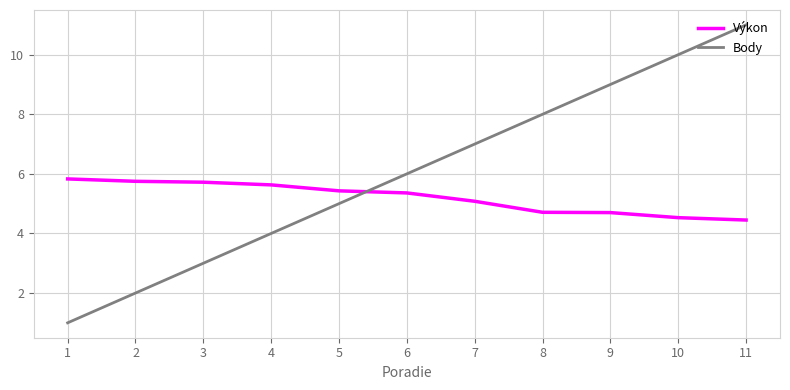

What is the spread (max minus min) of values at 8?

3.3